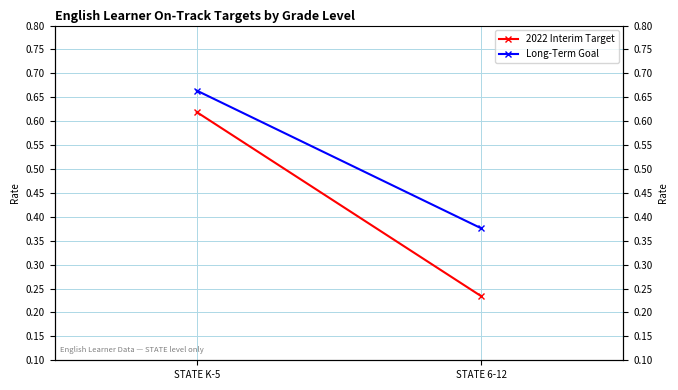

Reading right to left, extract all data points from this chart.

2022 Interim Target: 0.2	0.6
Long-Term Goal: 0.4	0.7